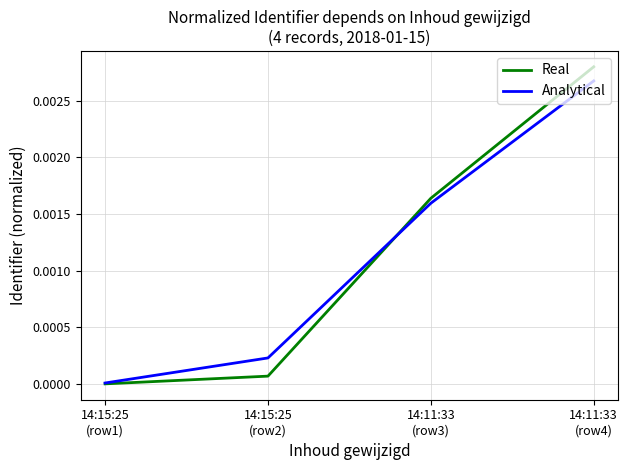

True or false: Analytical has more than 2 interior local peaks.

False